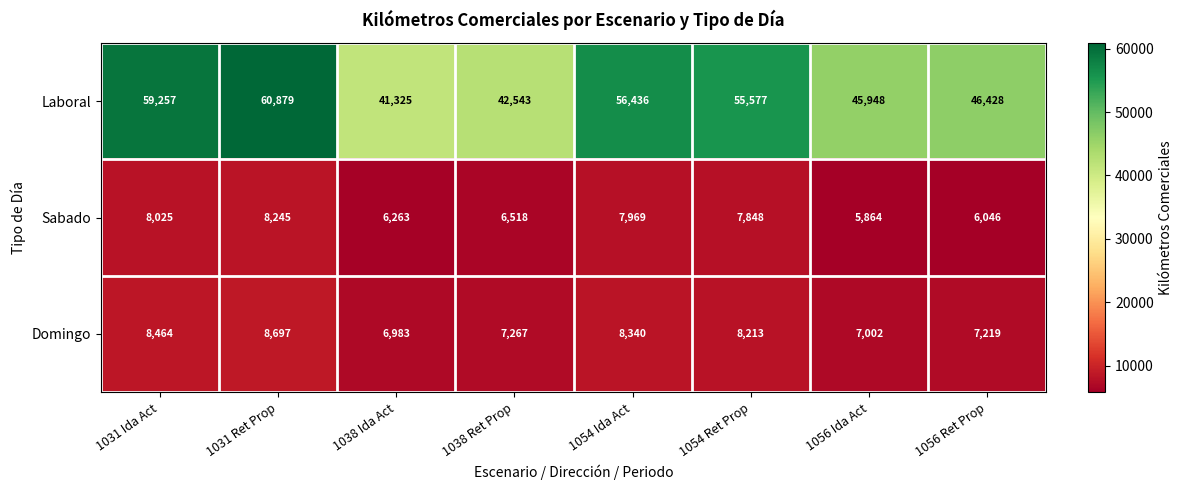

What is the sum of the Sabado values at 1038 Ida Act and 1054 Ida Act?

14232